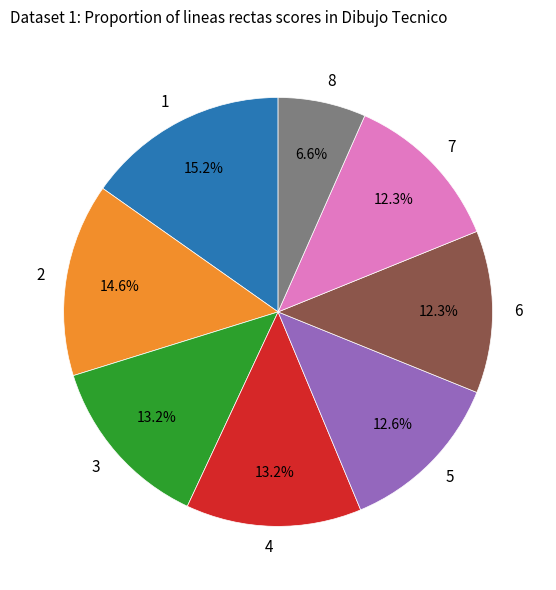

Does any single category account for the majority?

No